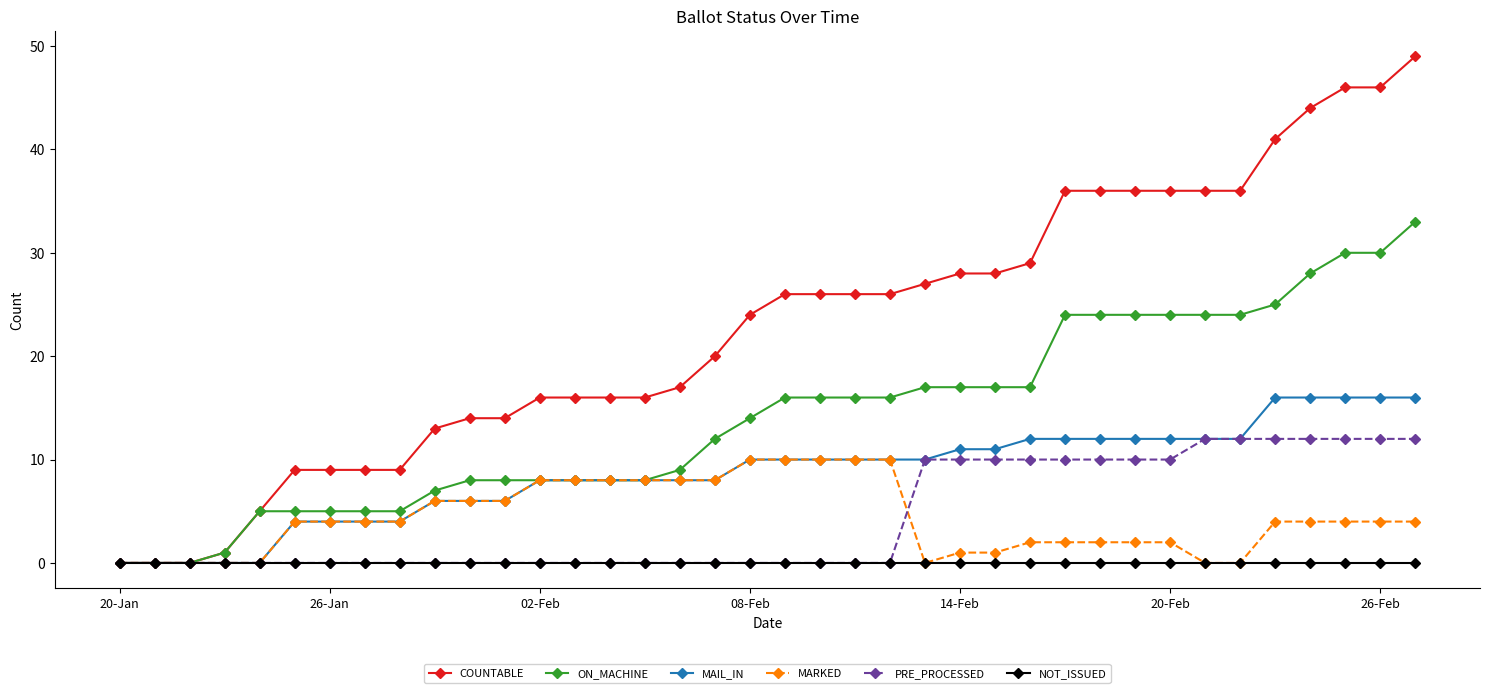

Which series has the largest total across all categories?

COUNTABLE